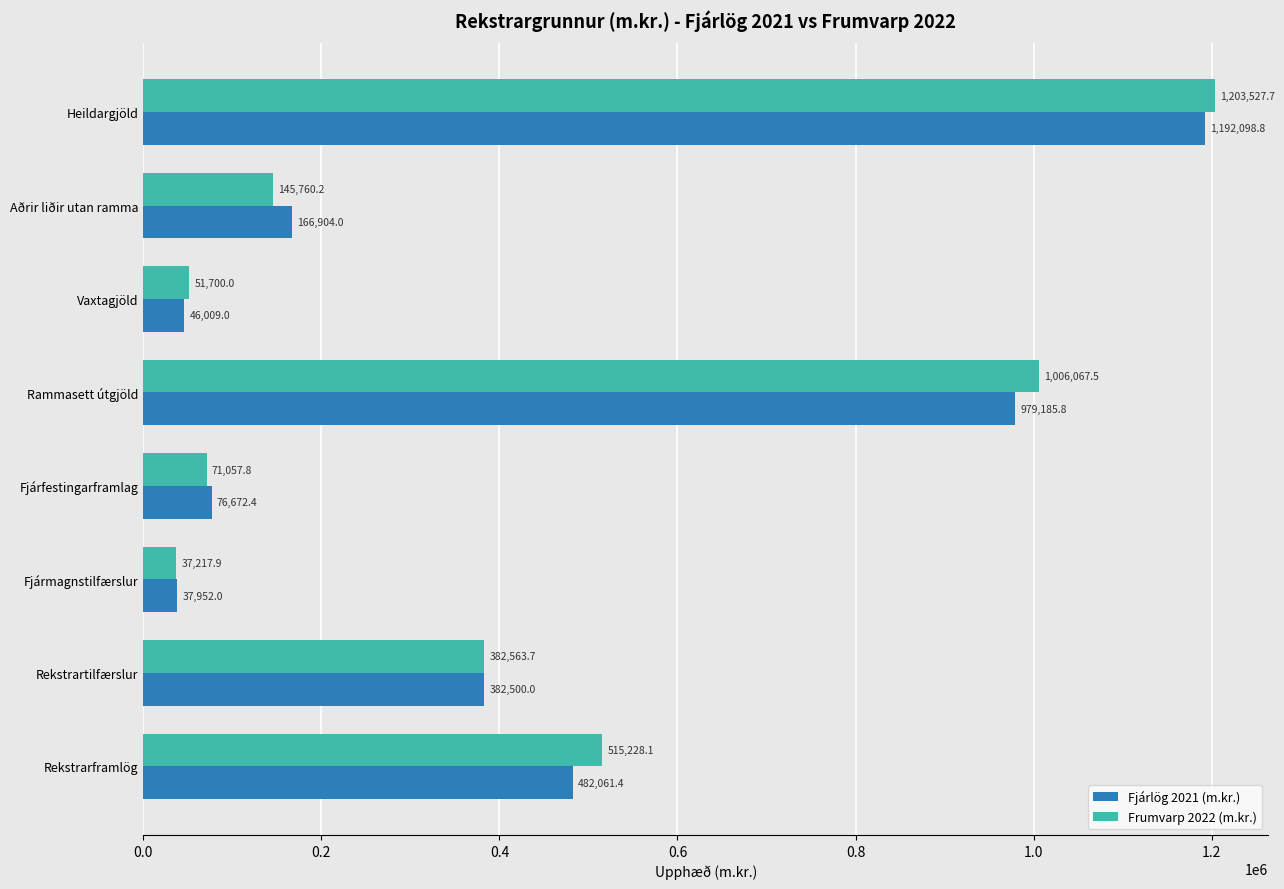

Is it true that Fjárlög 2021 (m.kr.) equals 1553056.6 at Heildargjöld?

False